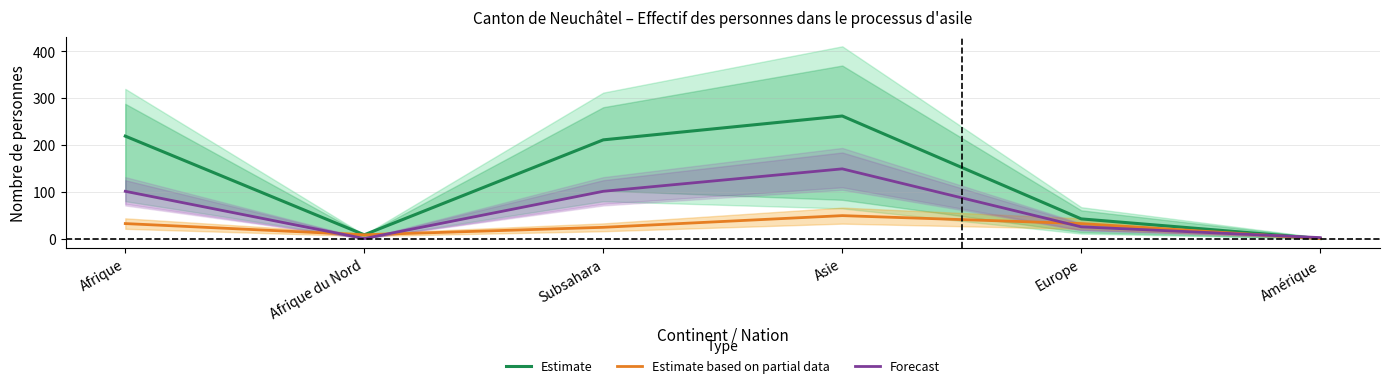

What is the total value across all series at Subsahara?

336